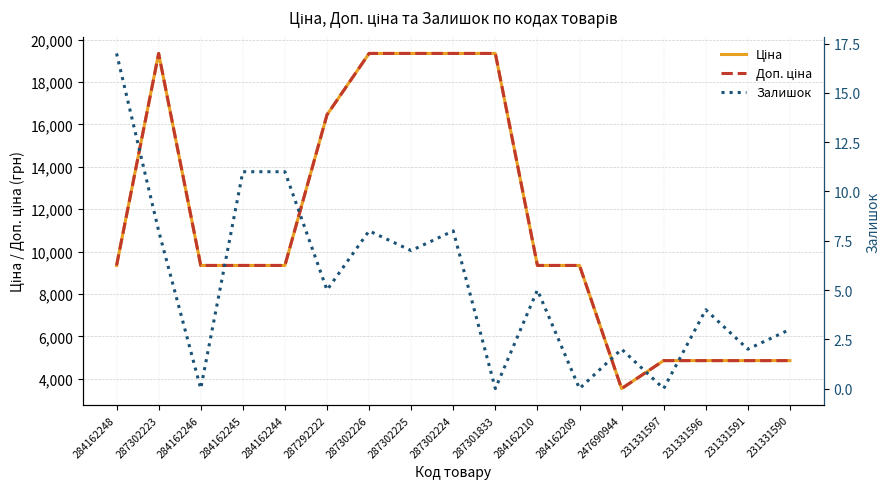

What is the label of the 7th point from the left?

287302226